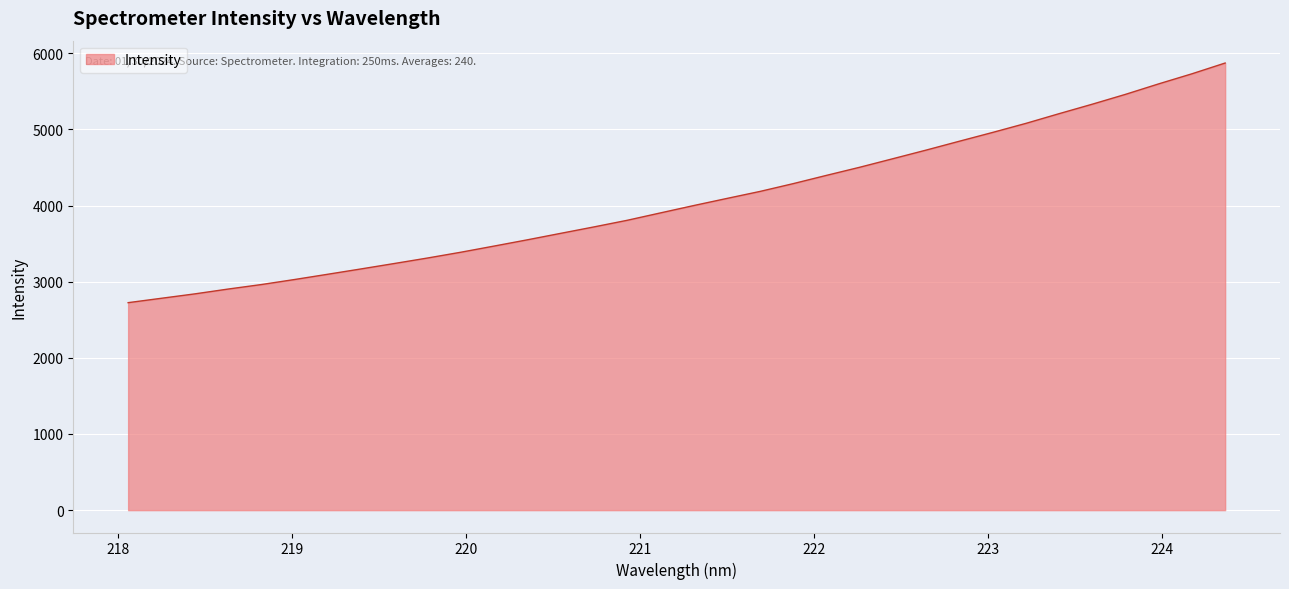

What is the greatest value displayed?

5870.7